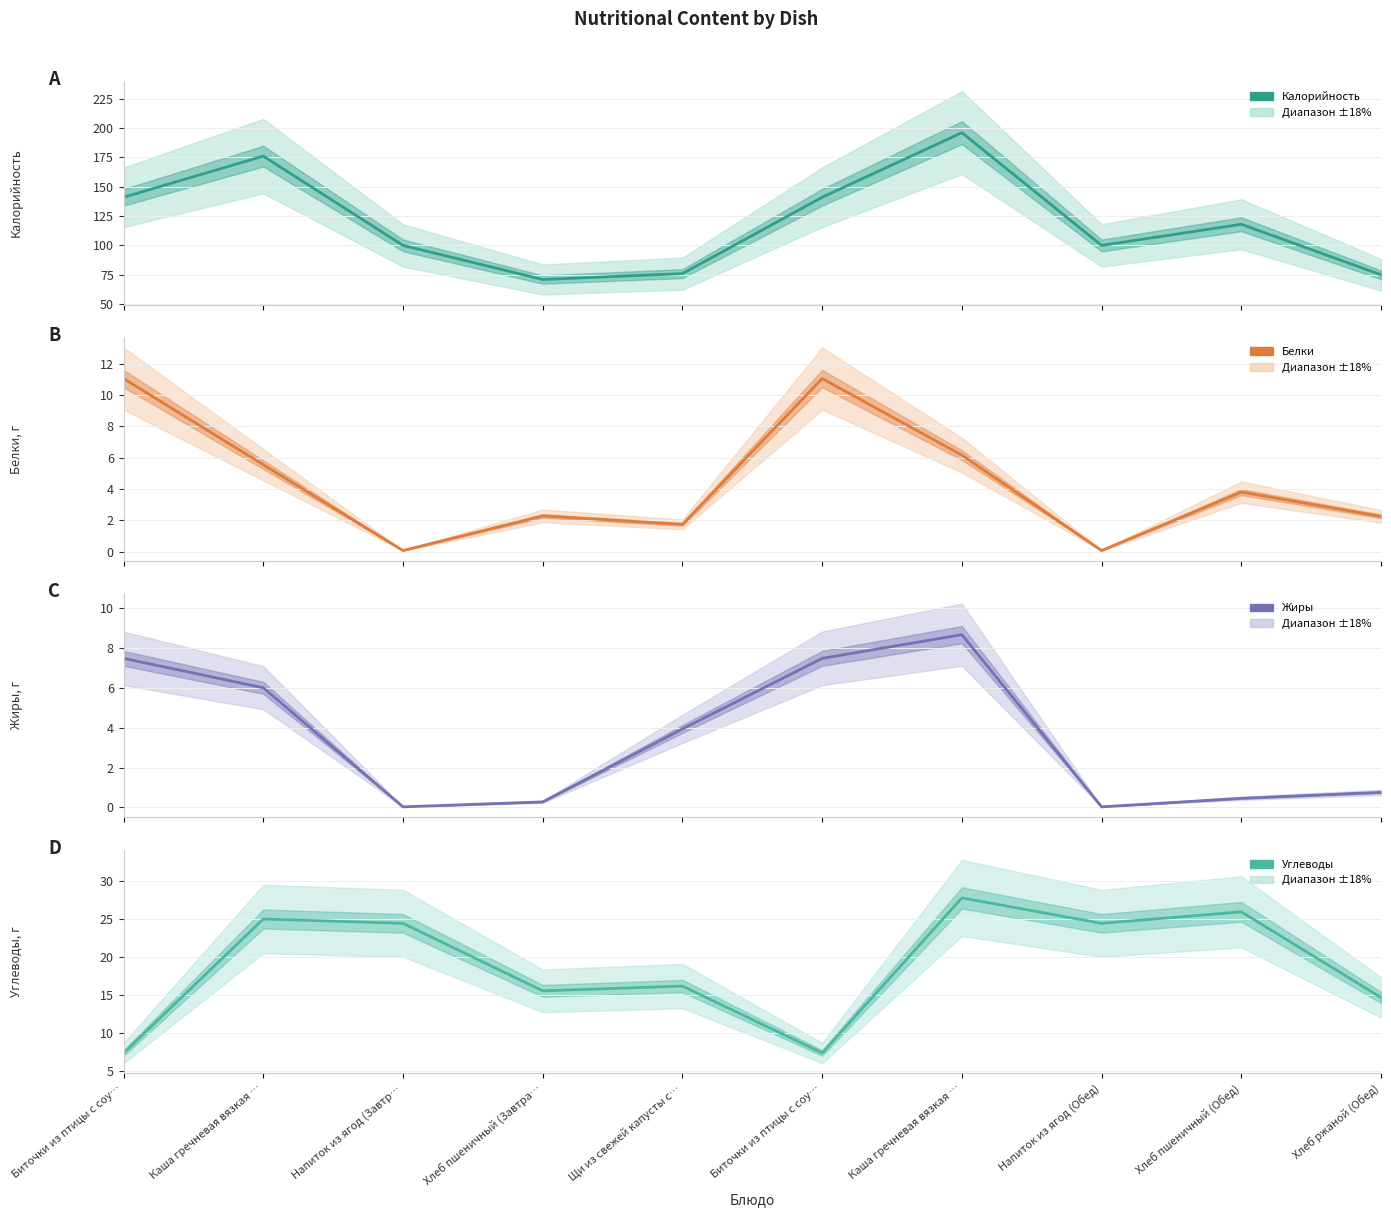

In Углеводы, how many points are lower than both neighbors (excluding endpoints)?

3